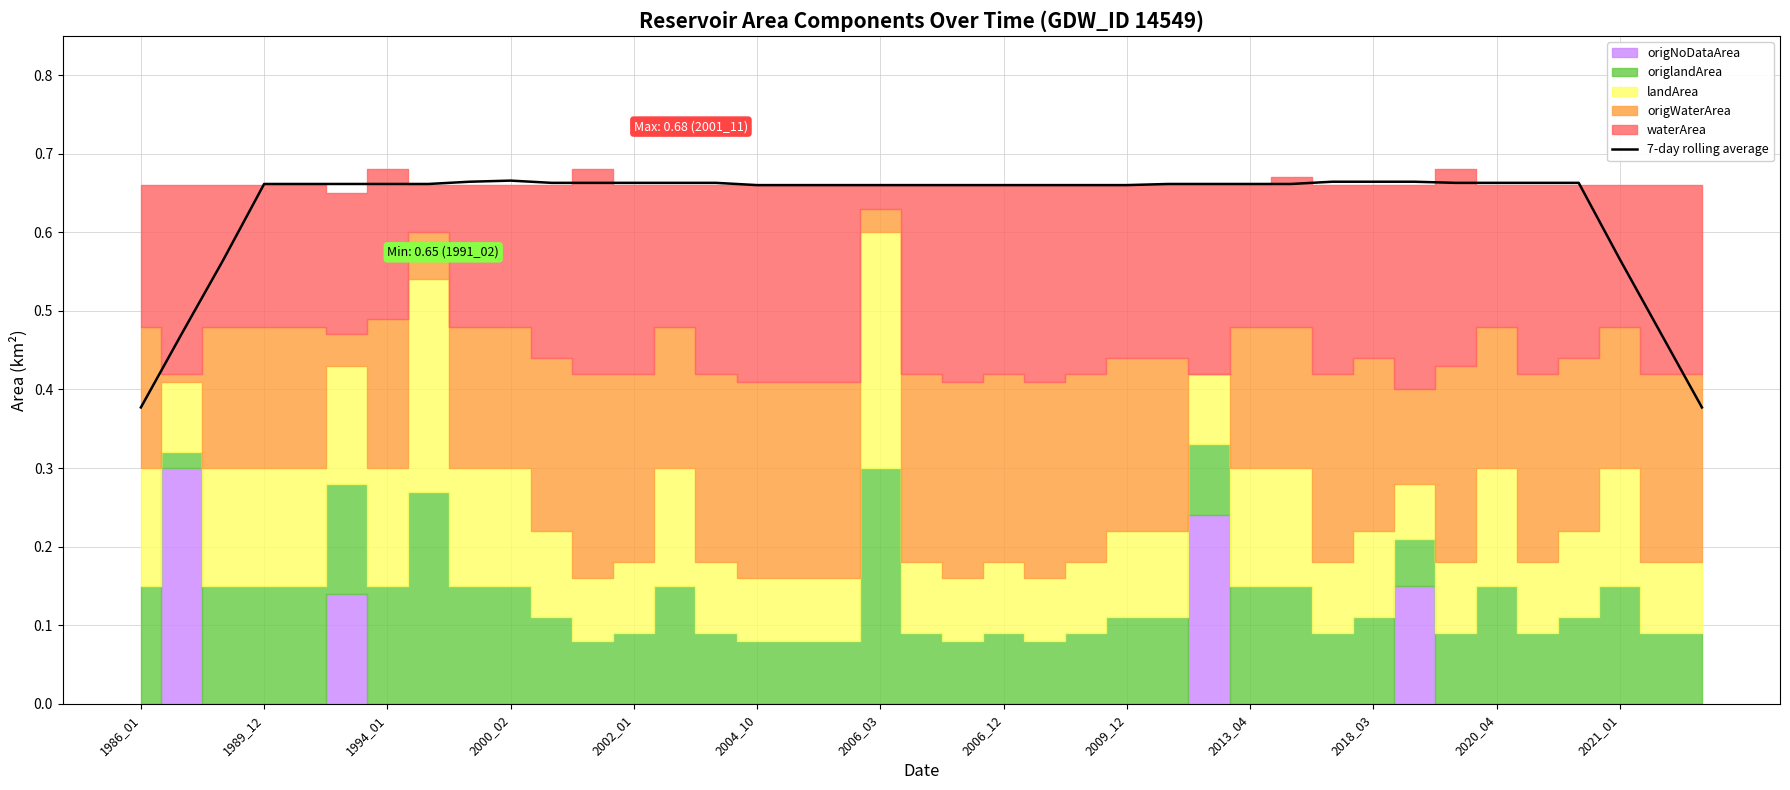

What is the difference between the maximum and minimum values?

0.3